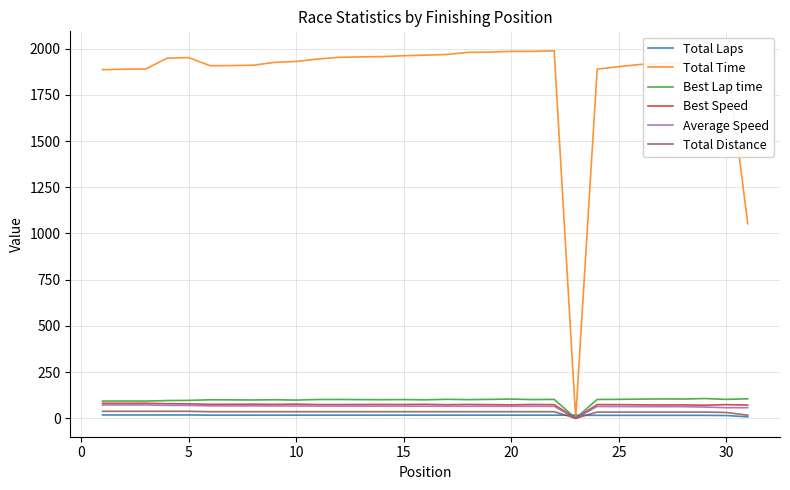

List the series in order of their peak value, highest first.

Total Time, Best Lap time, Best Speed, Average Speed, Total Distance, Total Laps